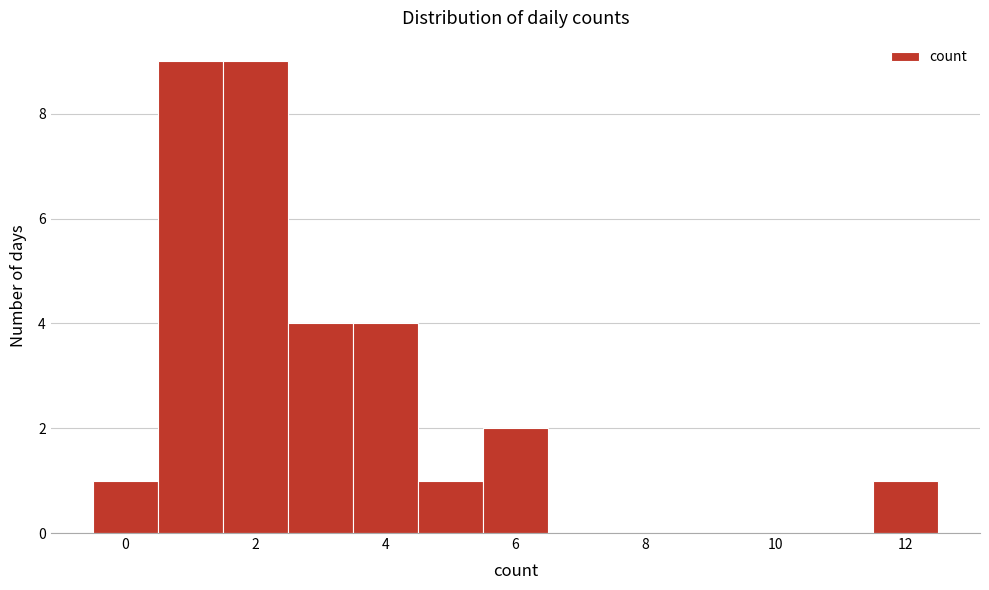

How tall is the bar that spans -0.5 to 0.5 on the x-axis? Neither the bar edges nor the heights are printed on the chart, so give them approximately, as read against the axes.

1